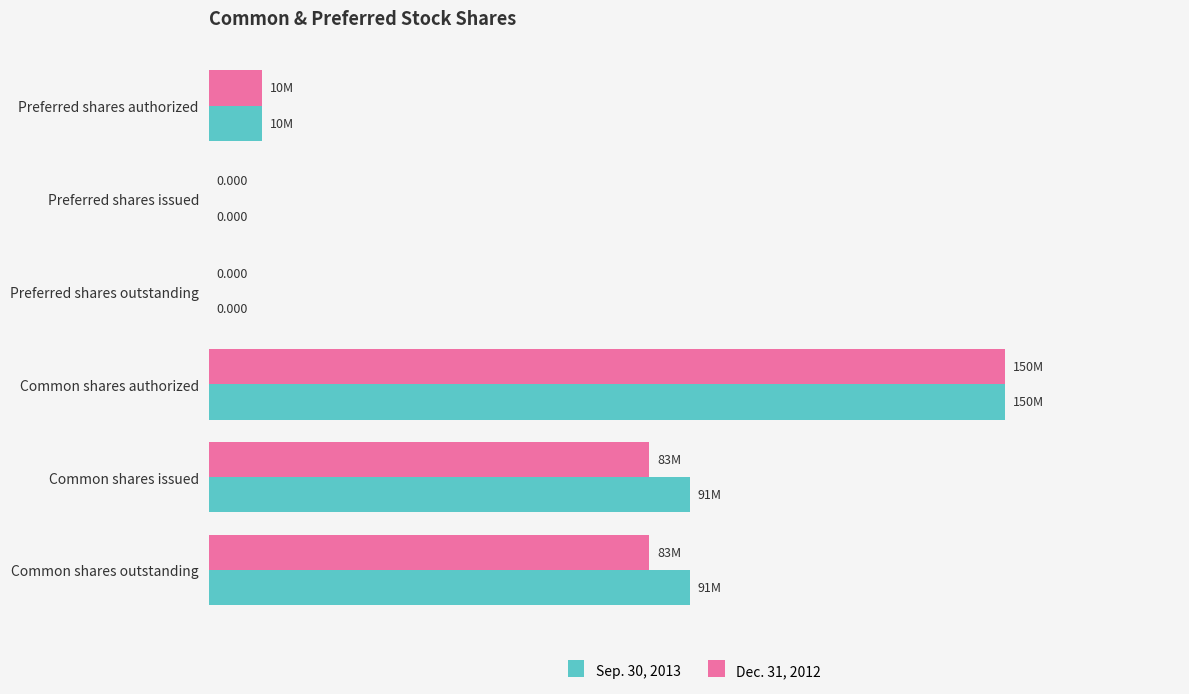

What is the sum of all Dec. 31, 2012 values?

326048000